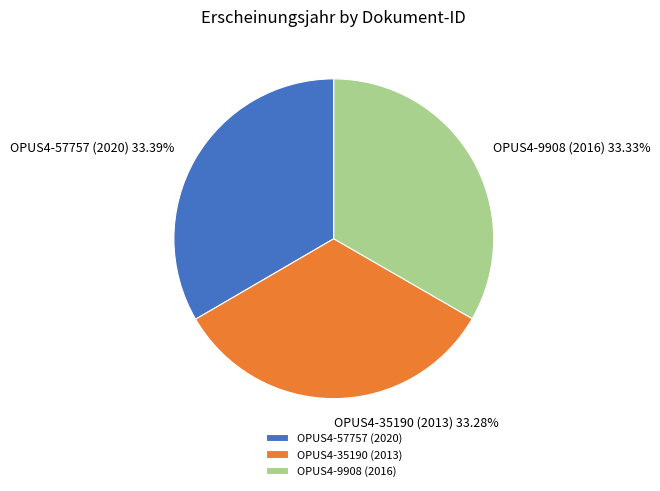

Does any single category account for the majority?

No